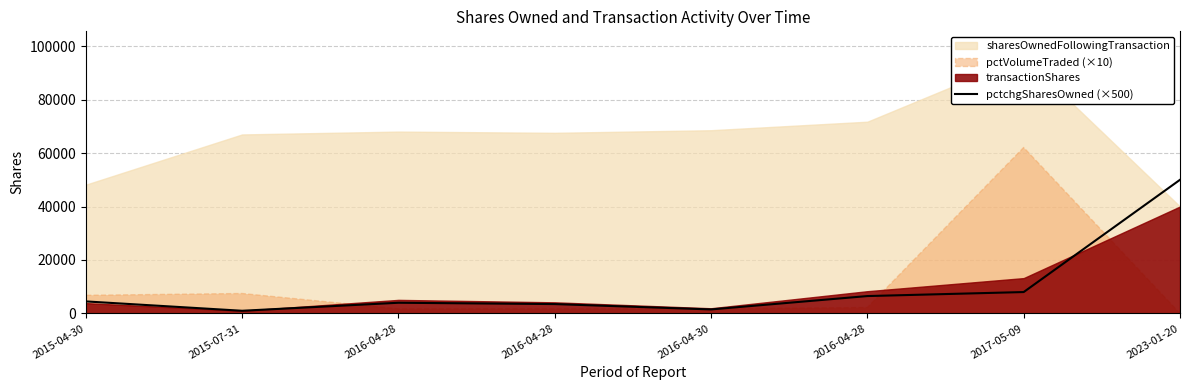

Reading left to right, list all the values displayed in this chart.

4500	1000	4000	3500	1500	6500	8000	50000